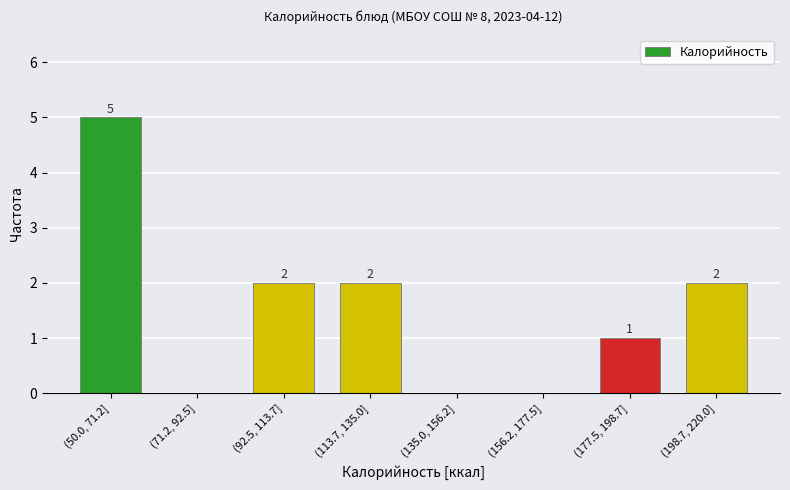

Reading right to left, what are all the values shown in this chart?

(198.7, 220.0]=2	(177.5, 198.7]=1	(156.2, 177.5]=0	(135.0, 156.2]=0	(113.7, 135.0]=2	(92.5, 113.7]=2	(71.2, 92.5]=0	(50.0, 71.2]=5